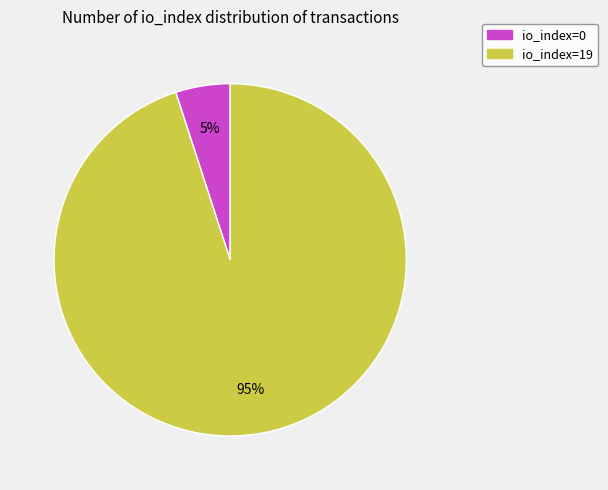

Which category accounts for the majority?

io_index=19